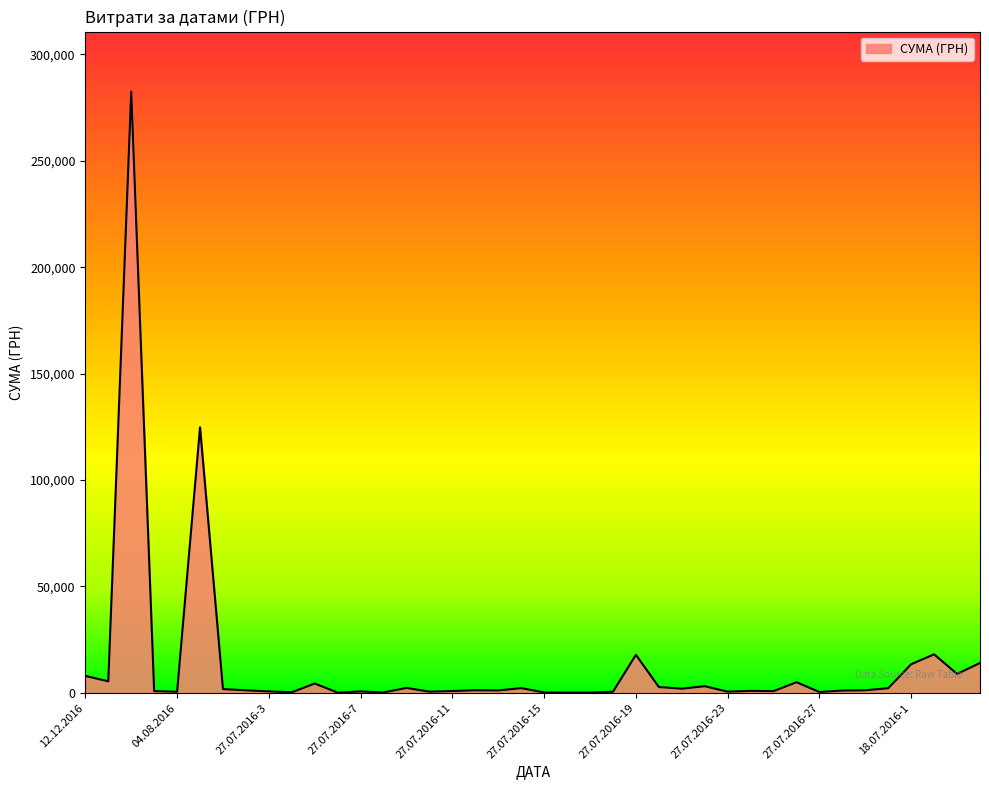

What is the difference between the maximum and minimum values?

282374.1